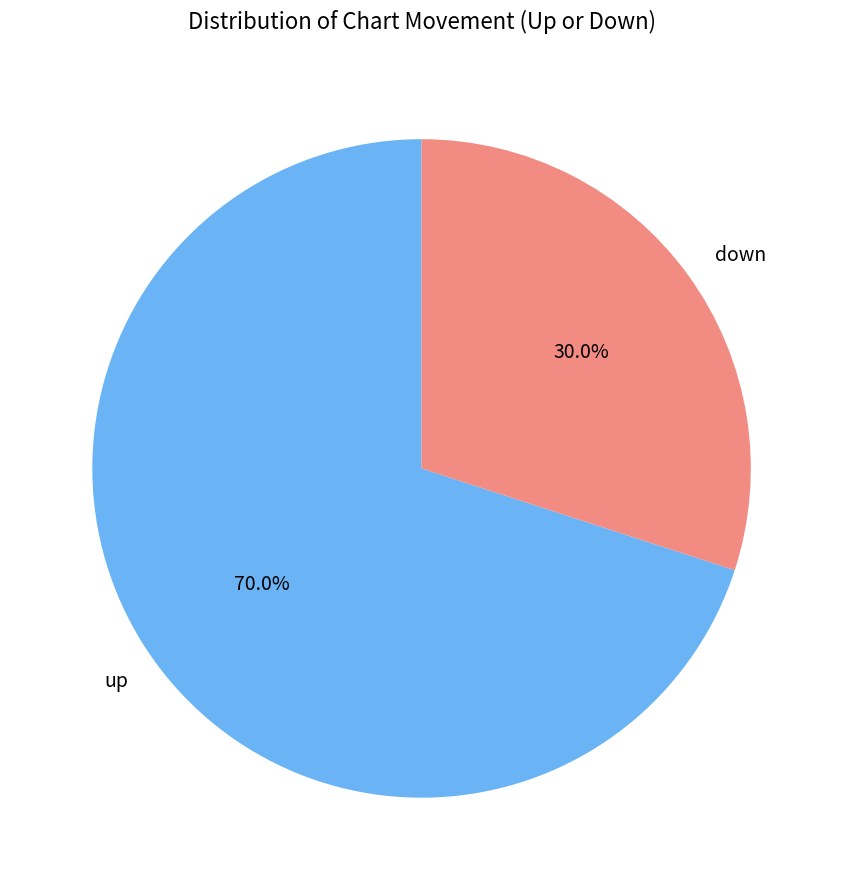

Which slice is the smallest?

down